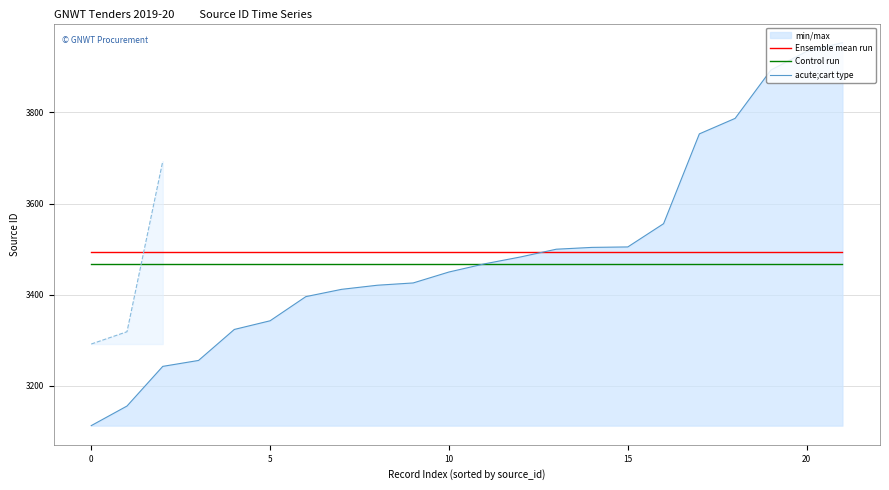

True or false: Ensemble mean run and Control run cross at least once.

False